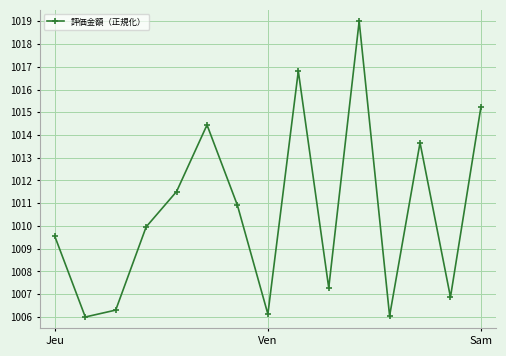

What is the greatest value displayed?

1019.0